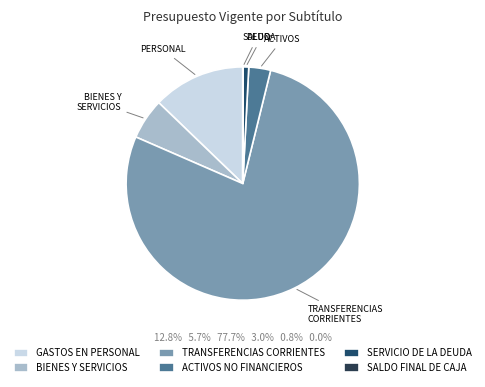

Is there a majority slice in this chart?

Yes